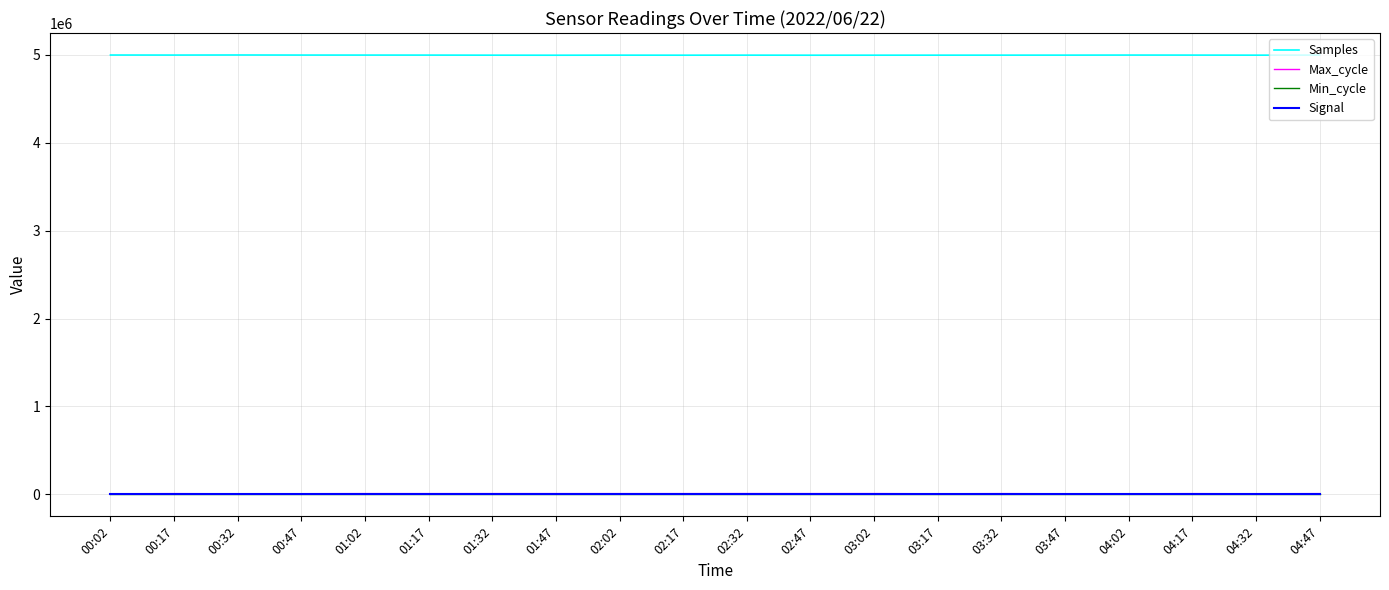

What is the maximum value shown in the chart?

4998079